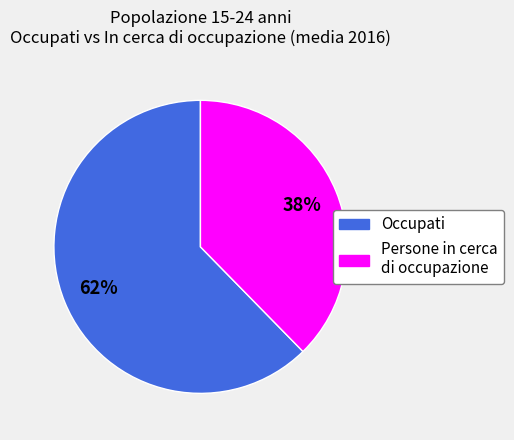

To the nearest percent, what is the average slice percentage?

50%